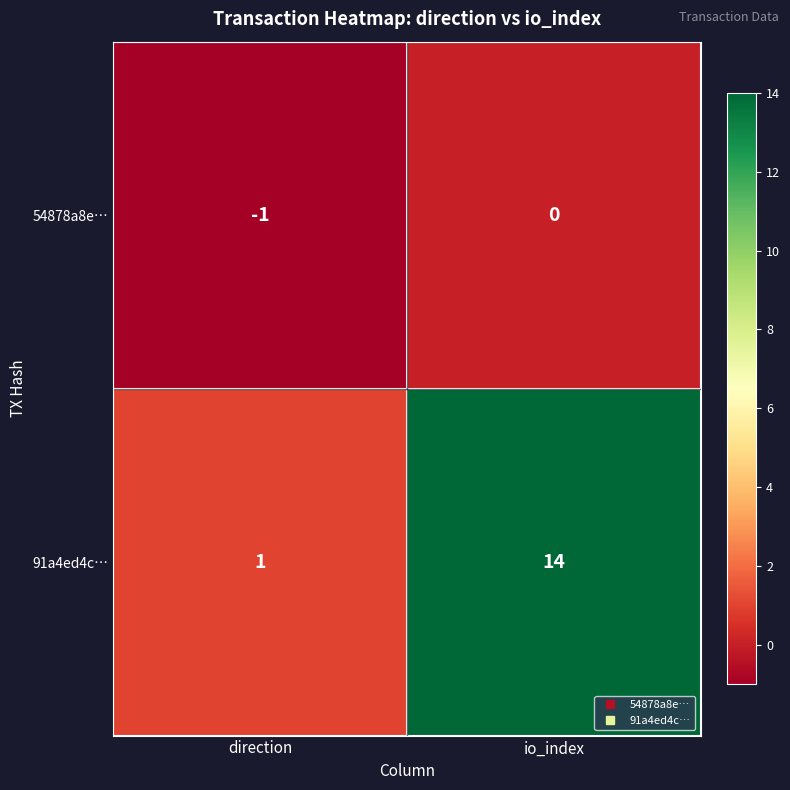

Between direction and io_index, which series saw the biggest shift?

91a4ed4c…